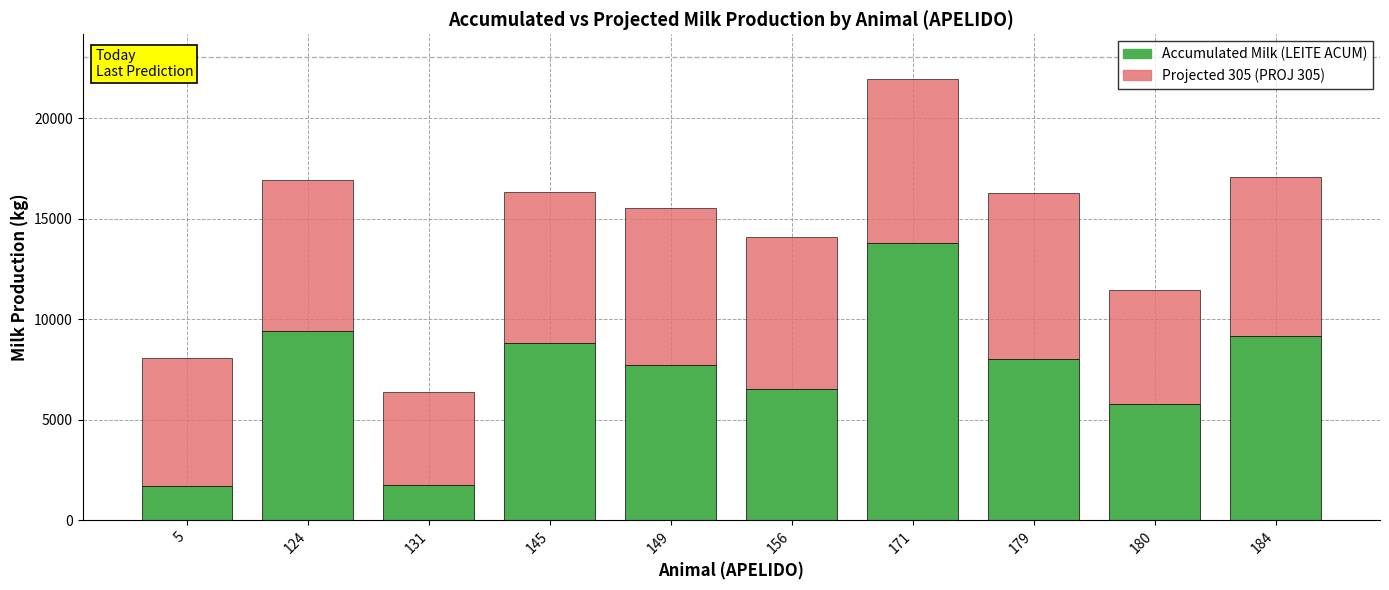

What is the difference between the Accumulated Milk (LEITE ACUM) values at 180 and 179?

2236.9